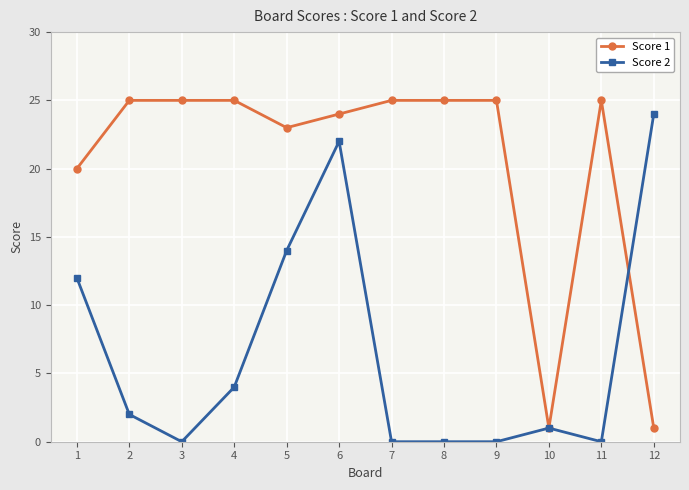

Which series ends up on top after the final intersection of Score 2 and Score 1?

Score 2